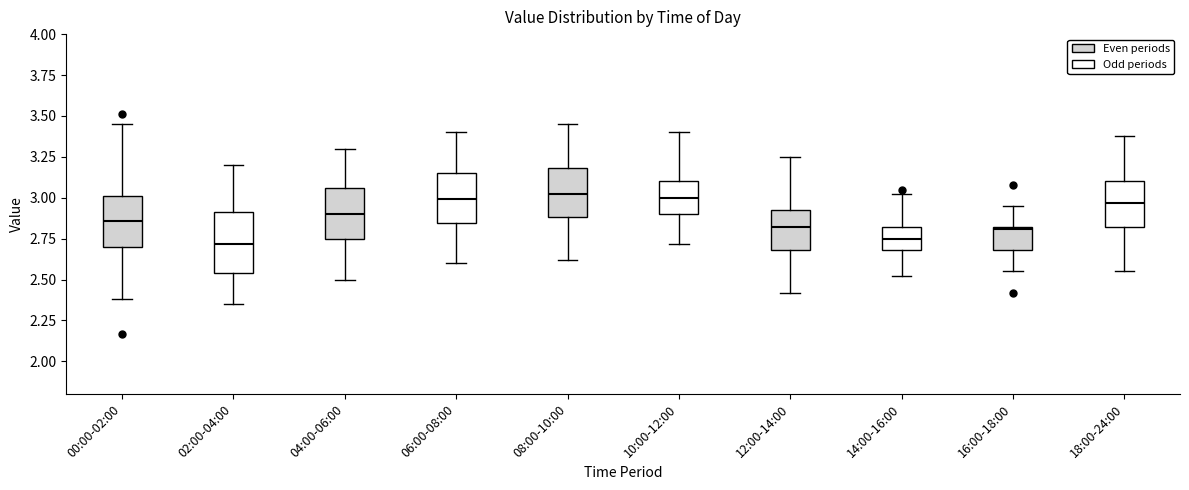

Reading left to right, transcribe this box plot: for each box, give where its median line is, the range the box spans, and where its two whiskers end, as read against the y-axis. The values are not printed on the chart, so give them approximately, as read against the axis.

00:00-02:00: median 2.85, box 2.70 to 3.00, whiskers 2.40 to 3.45
02:00-04:00: median 2.70, box 2.55 to 2.90, whiskers 2.35 to 3.20
04:00-06:00: median 2.90, box 2.75 to 3.05, whiskers 2.50 to 3.30
06:00-08:00: median 3.00, box 2.85 to 3.15, whiskers 2.60 to 3.40
08:00-10:00: median 3.00, box 2.90 to 3.20, whiskers 2.60 to 3.45
10:00-12:00: median 3.00, box 2.90 to 3.10, whiskers 2.70 to 3.40
12:00-14:00: median 2.80, box 2.70 to 2.95, whiskers 2.40 to 3.25
14:00-16:00: median 2.75, box 2.70 to 2.80, whiskers 2.50 to 3.00
16:00-18:00: median 2.80, box 2.70 to 2.80, whiskers 2.55 to 2.95
18:00-24:00: median 2.95, box 2.80 to 3.10, whiskers 2.55 to 3.40